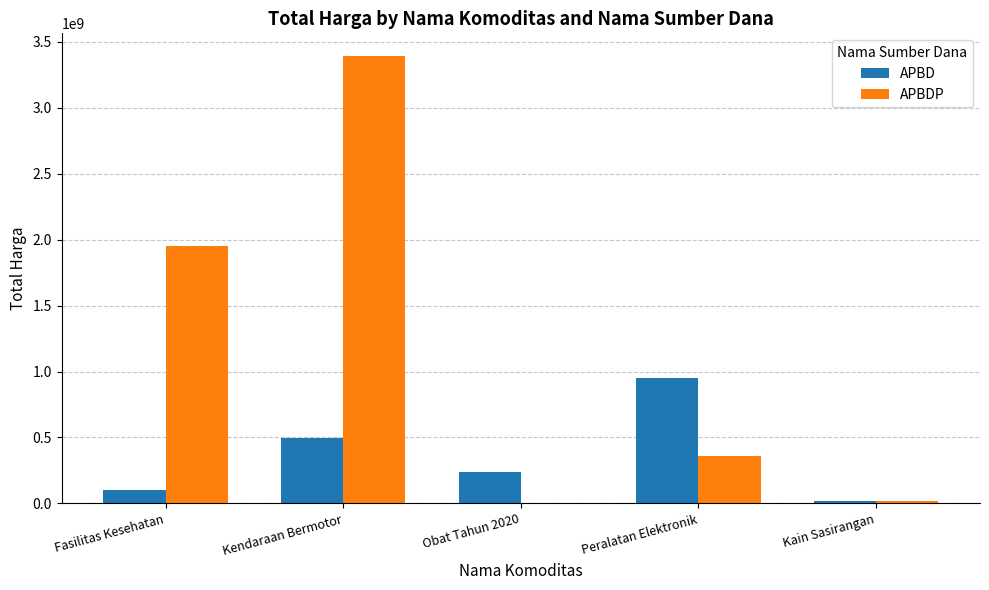

At which category is the sum across all series the highest?

Kendaraan Bermotor